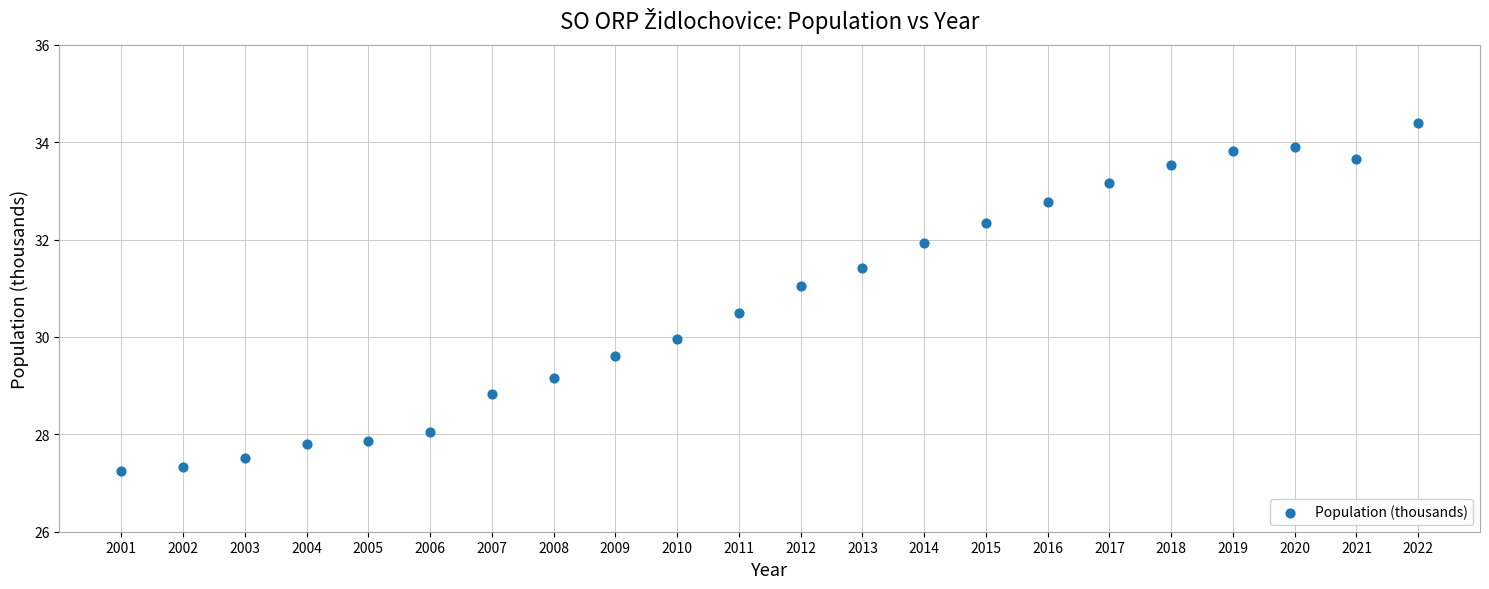

What is the range of Y values (max minus min)?

7.1